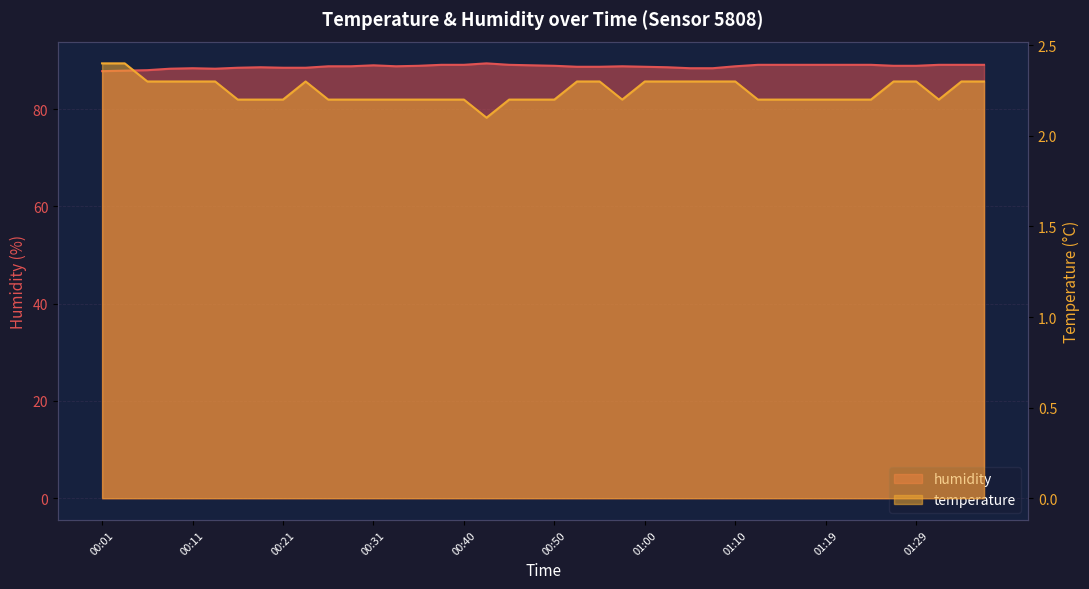

True or false: humidity has a value of 88.5 at 00:16.

True